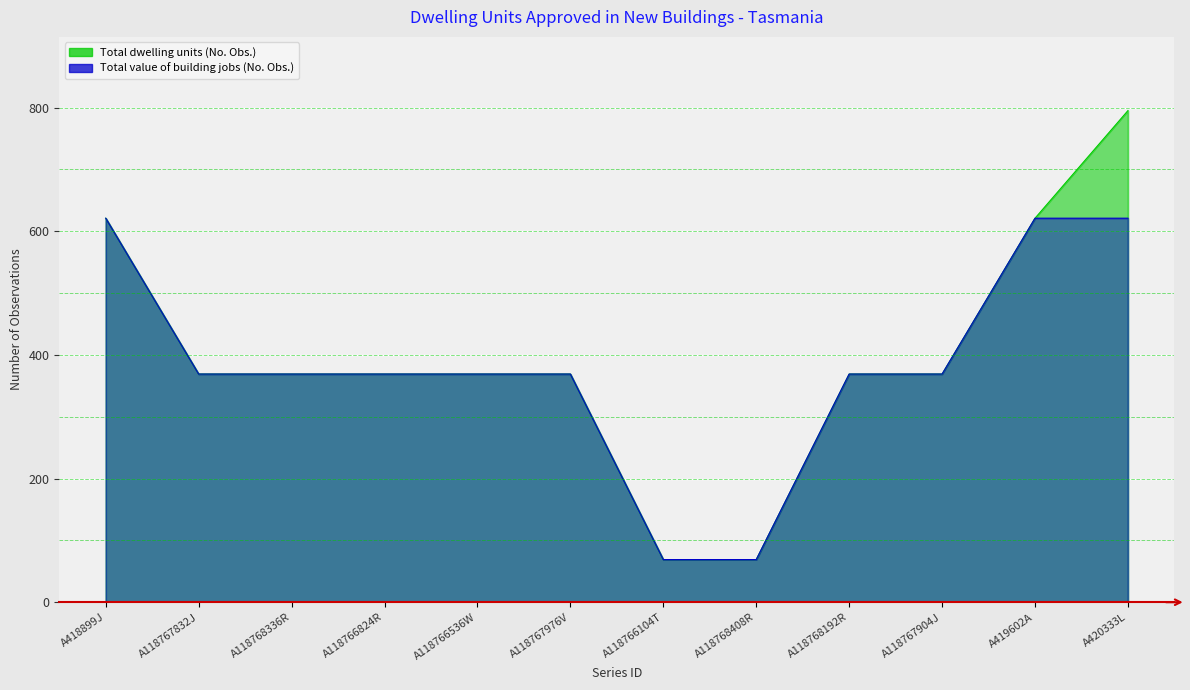

The Total value of building jobs (No. Obs.) series shows 138 at A118767832J. True or false?

False